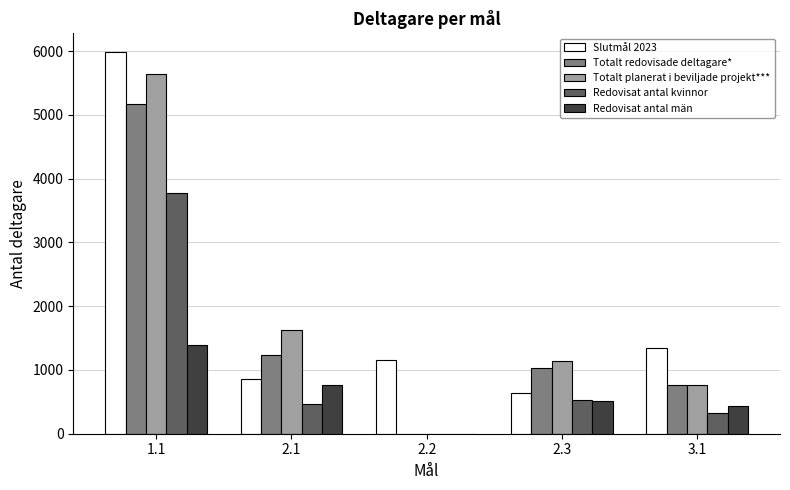

At which label does Redovisat antal män reach its peak?

1.1